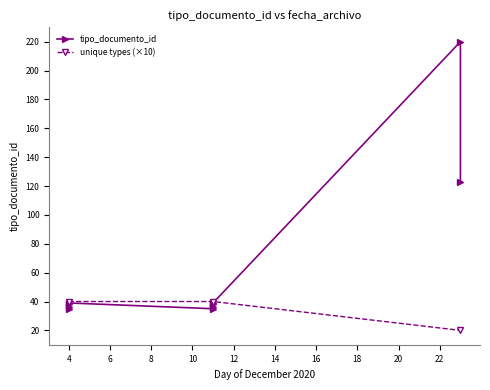

At which category does the data reach its first local peak?

2020-12-23